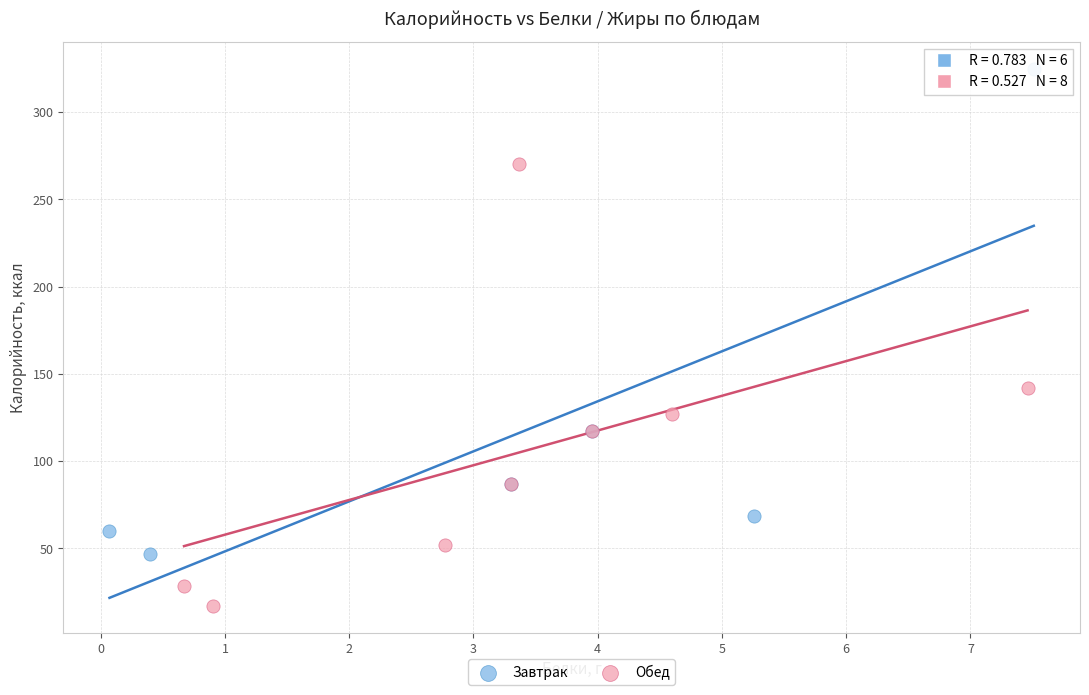

Which series has the largest Y range (max minus min)?

Завтрак